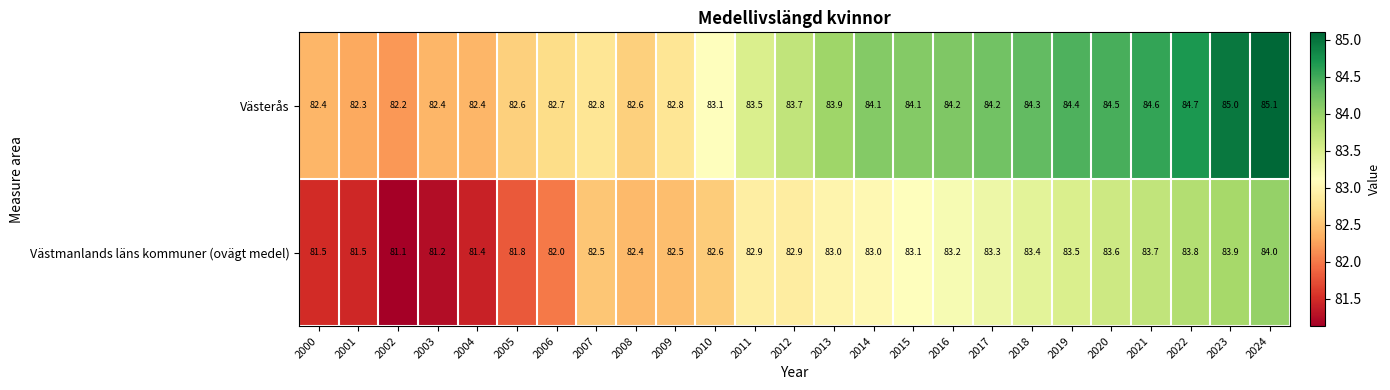

How many series are shown in this chart?

2